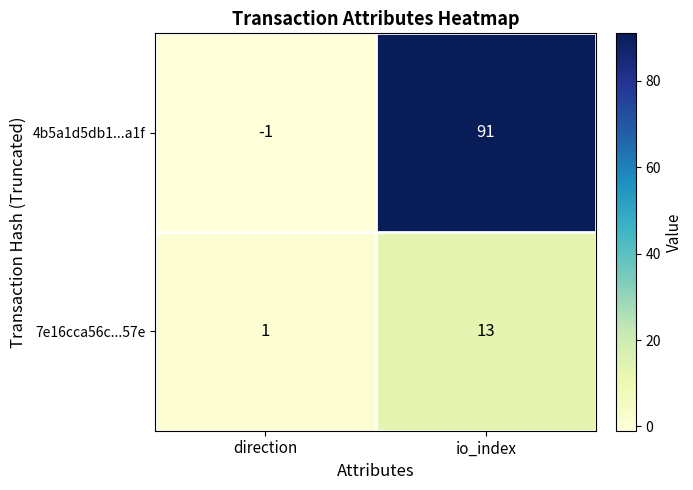

Reading left to right, list all the values displayed in this chart.

4b5a1d5db1...a1f: -1	91
7e16cca56c...57e: 1	13